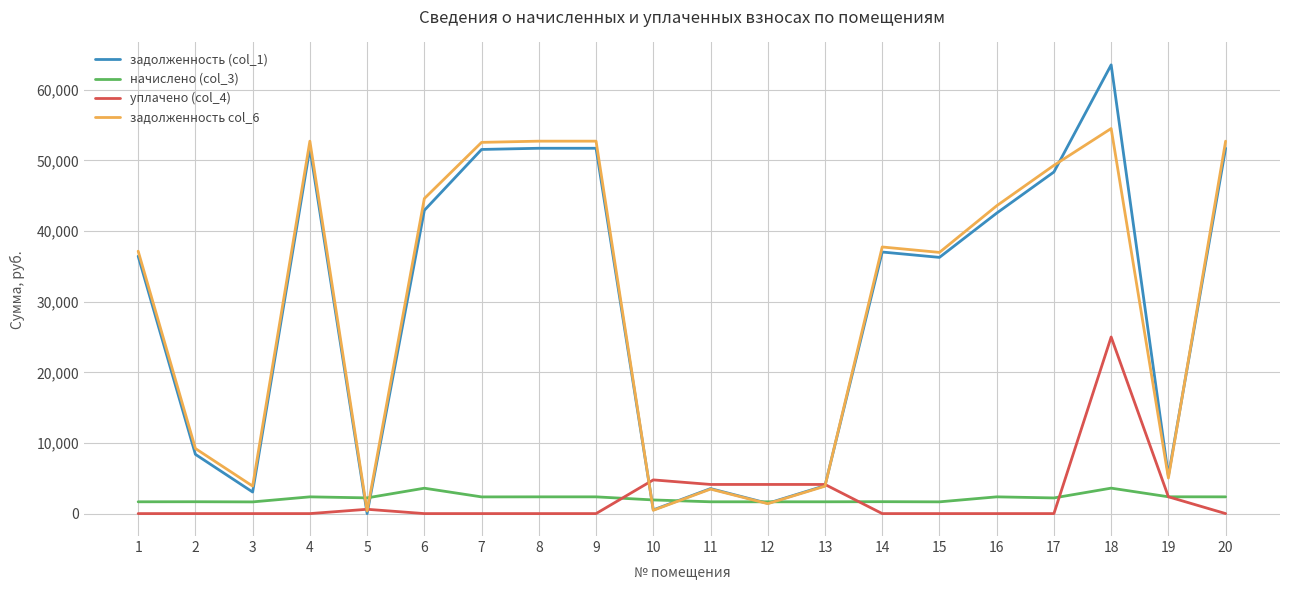

What is the total value across all series at 9?

106820.0